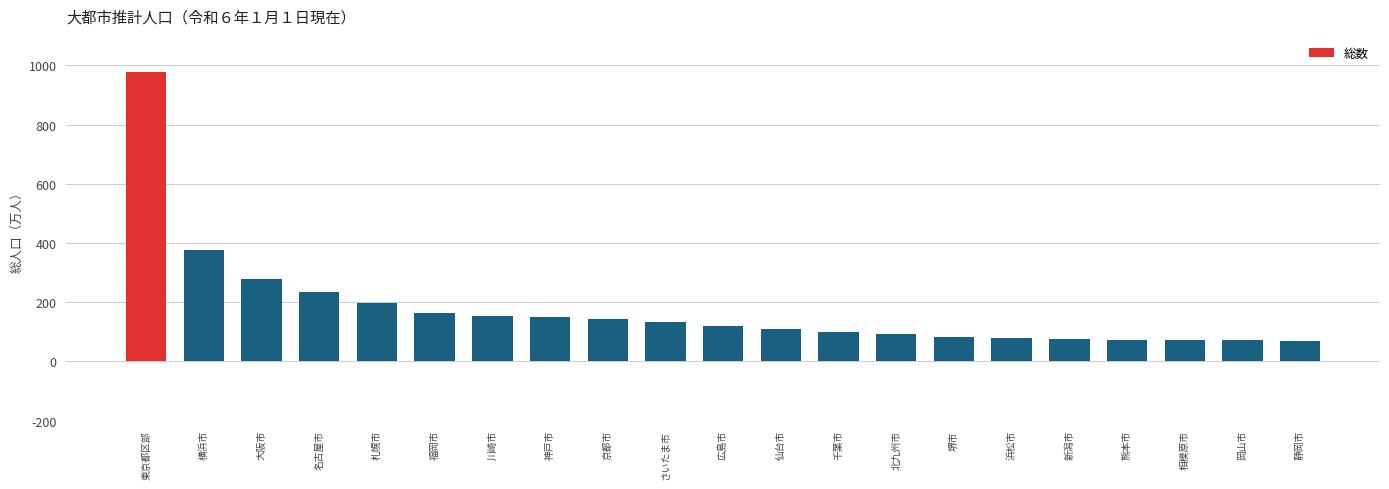

What is the greatest value displayed?

9791293